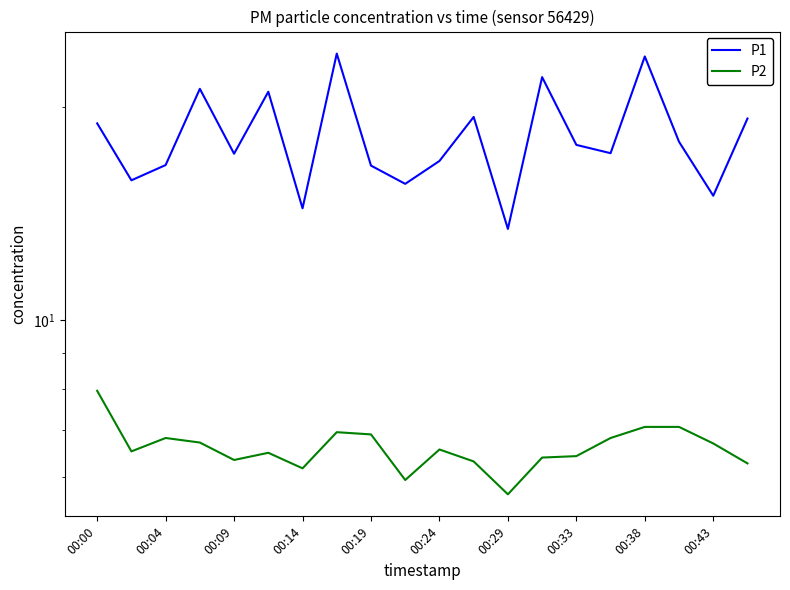

What is the value of the P1 point at the 16th from the left?

17.2